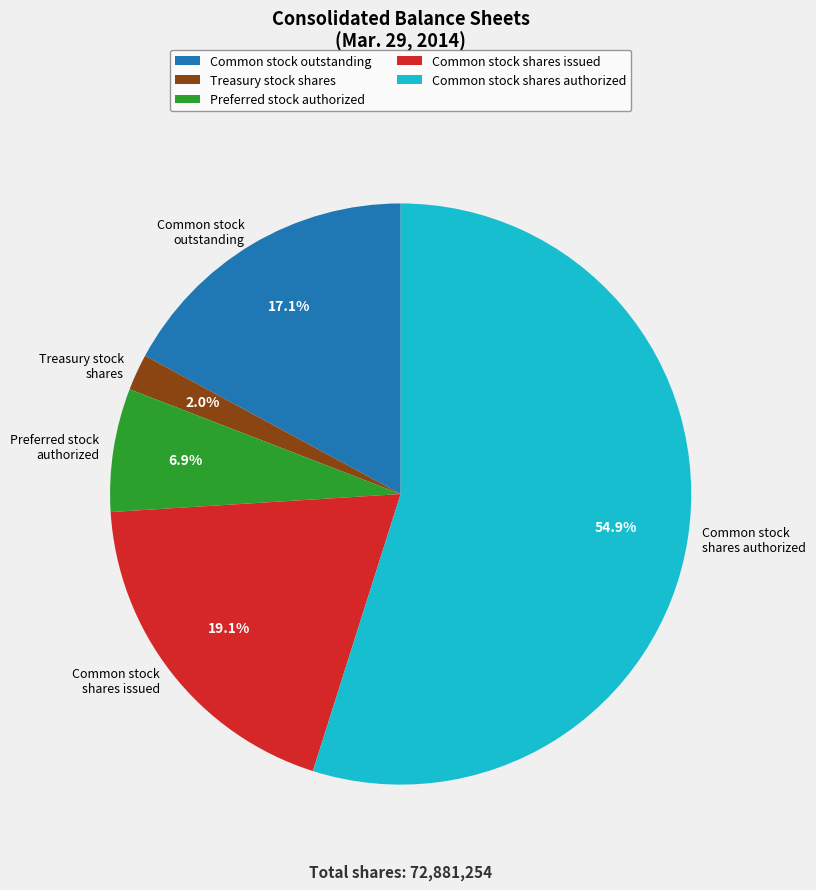

Which has a higher value, Preferred stock authorized or Common stock shares issued?

Common stock shares issued